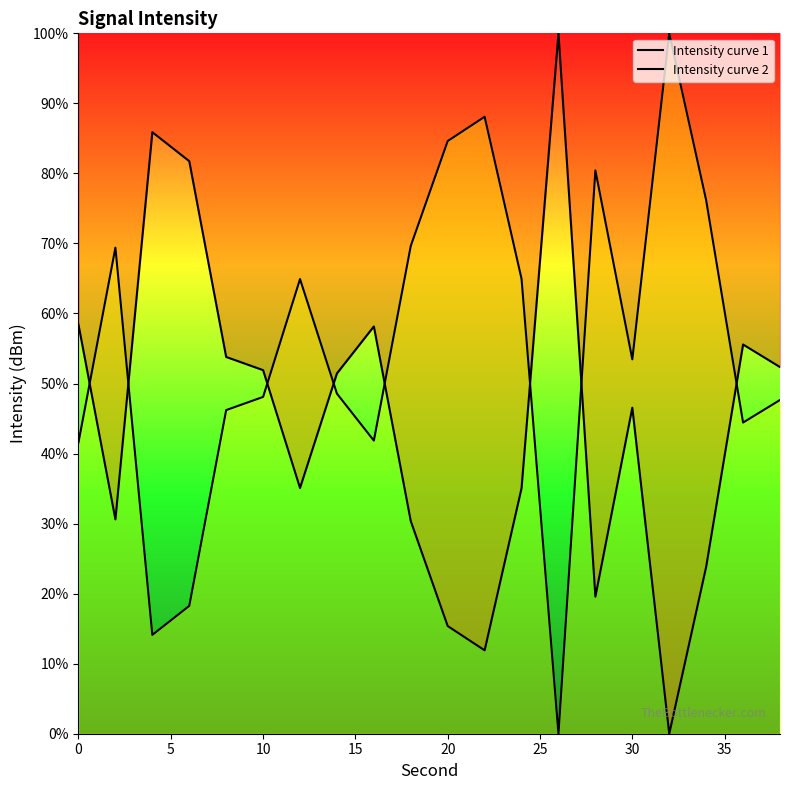

Is the value of Intensity curve 2 at 25 greater than the value of Intensity curve 1 at 10?

Yes